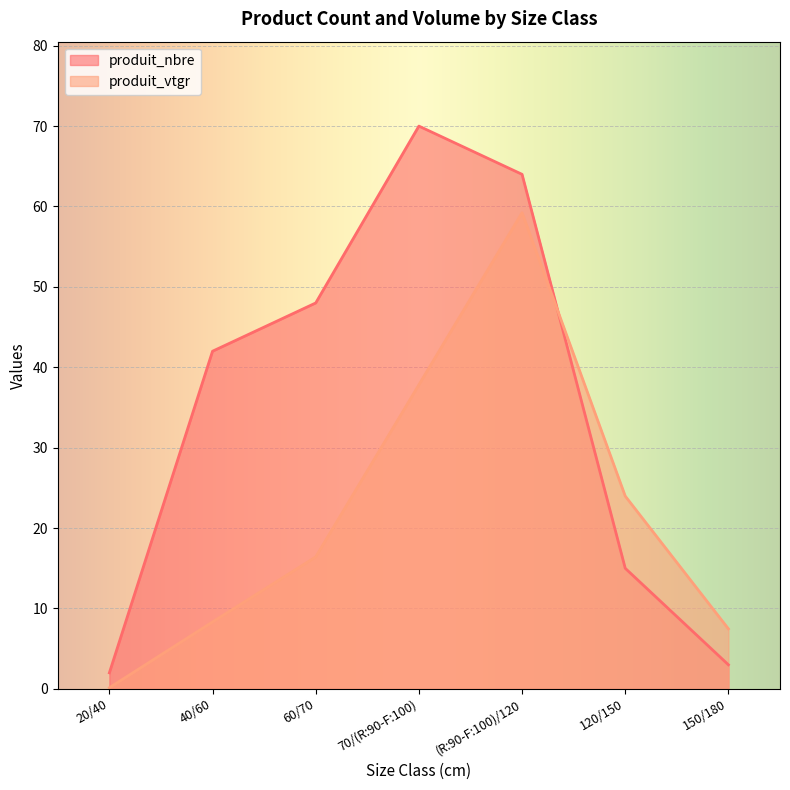

True or false: produit_vtgr has a value of 0.1 at 20/40.

True